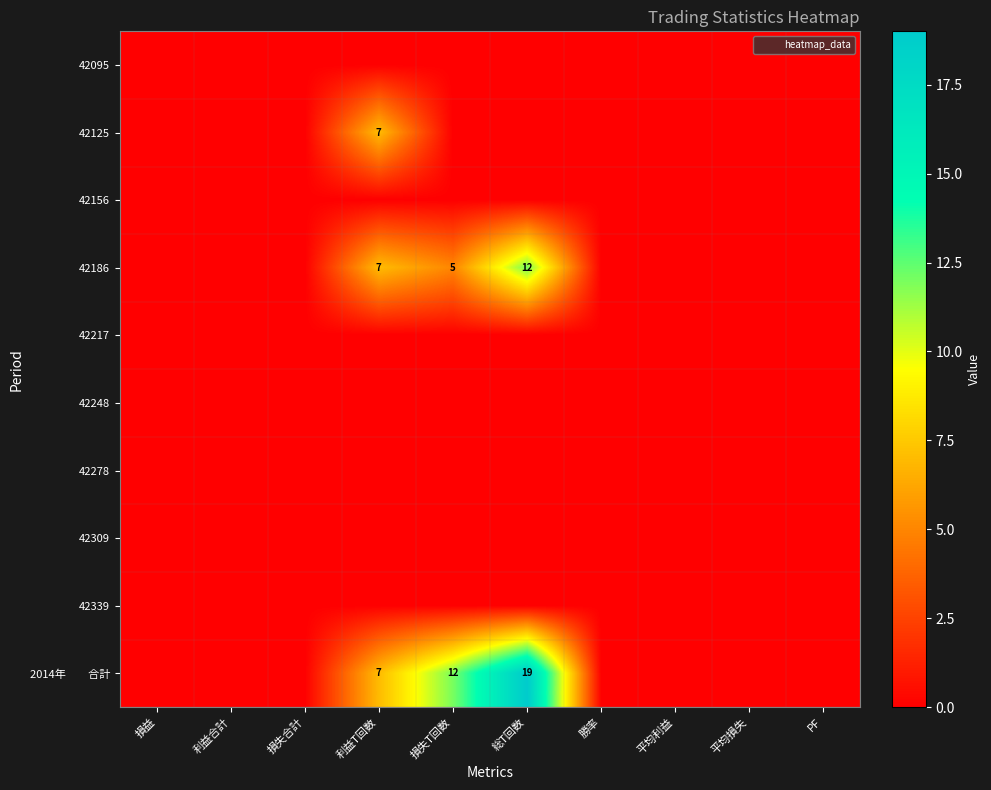

Which series has the largest total across all categories?

2014年 合計